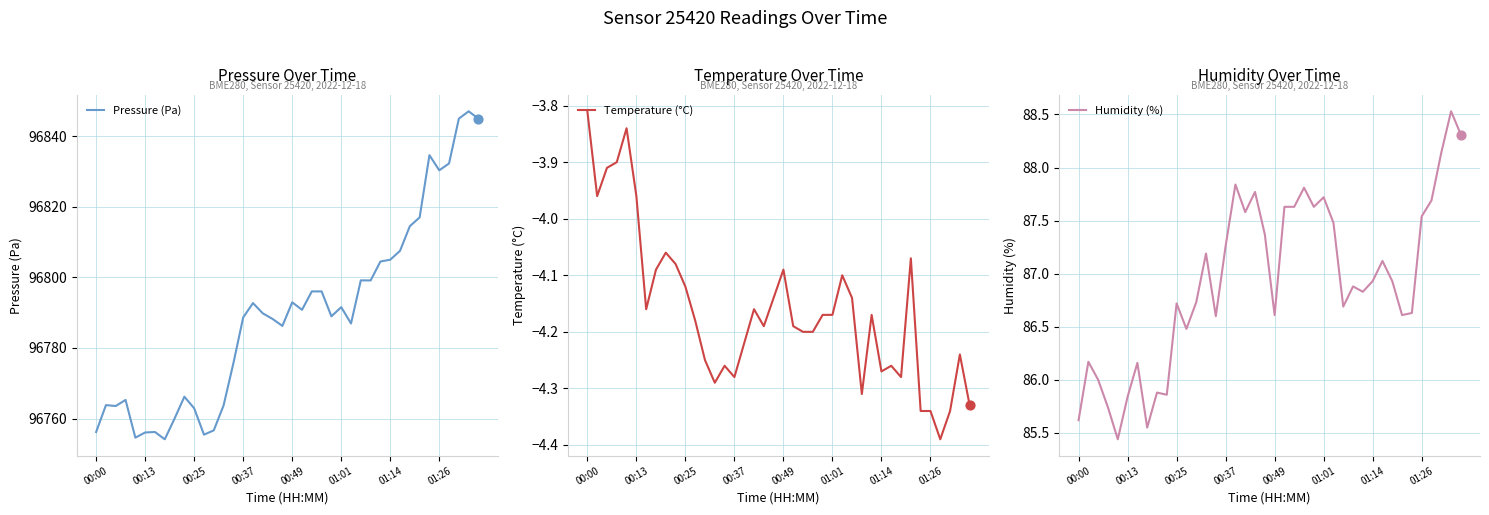

Which series contains the lowest Y value?

Temperature (°C)